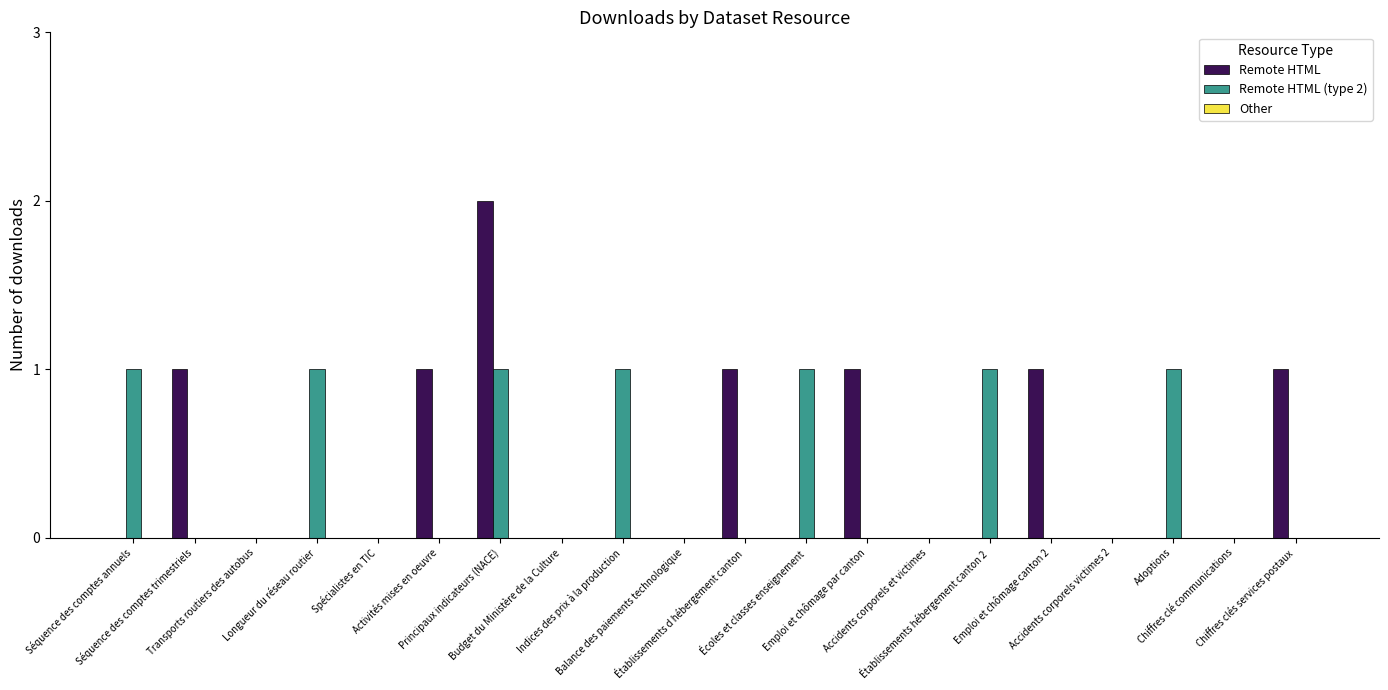

Which series has the widest spread of values?

Remote HTML